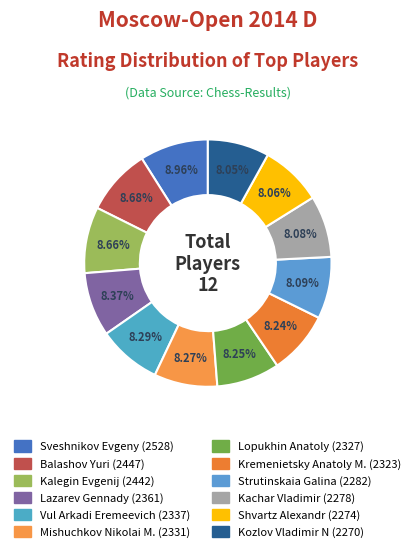

What is the change in value from Kalegin Evgenij to Vul Arkadi Eremeevich?

-105